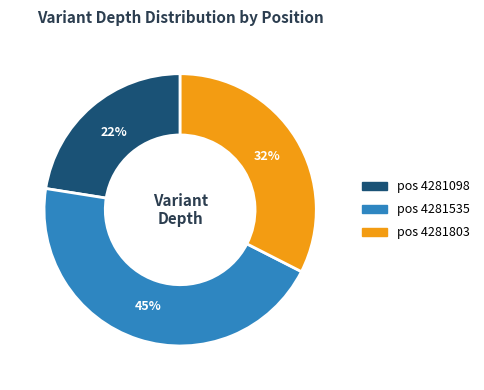

To the nearest percent, what is the average slice percentage?

33%